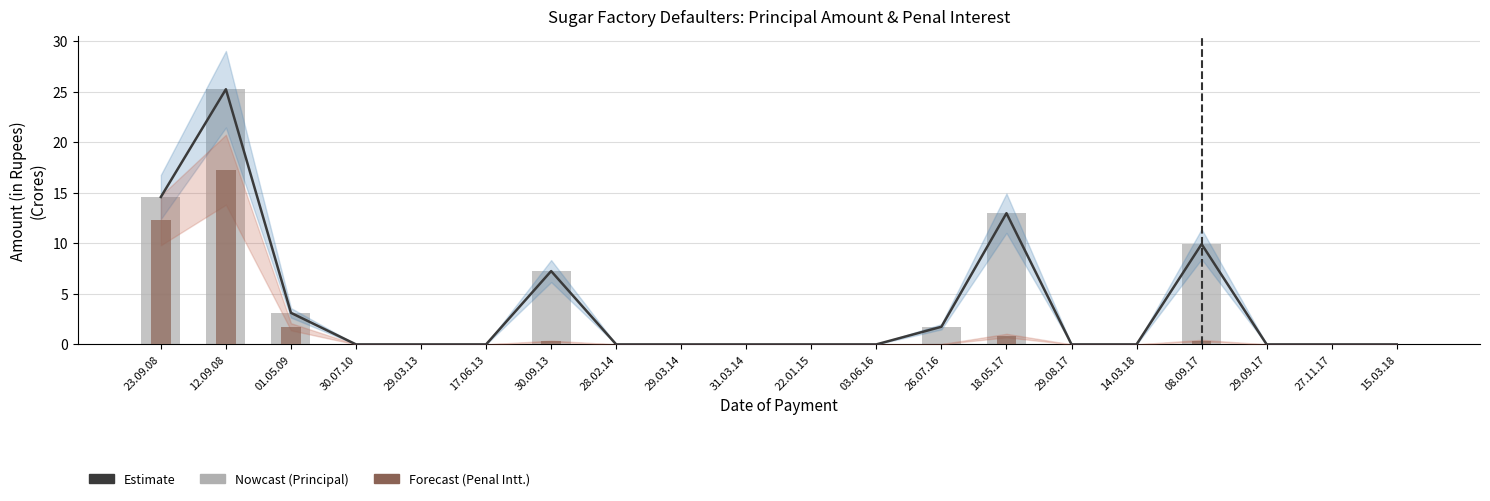

What is the label of the 6th bar from the left?

17.06.13